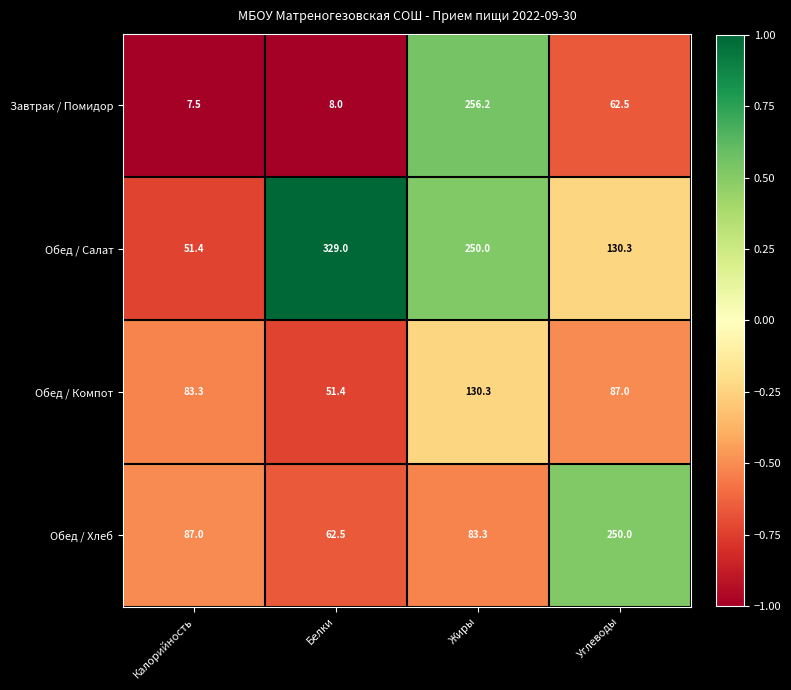

What is the average value of the Обед / Хлеб series?

120.7